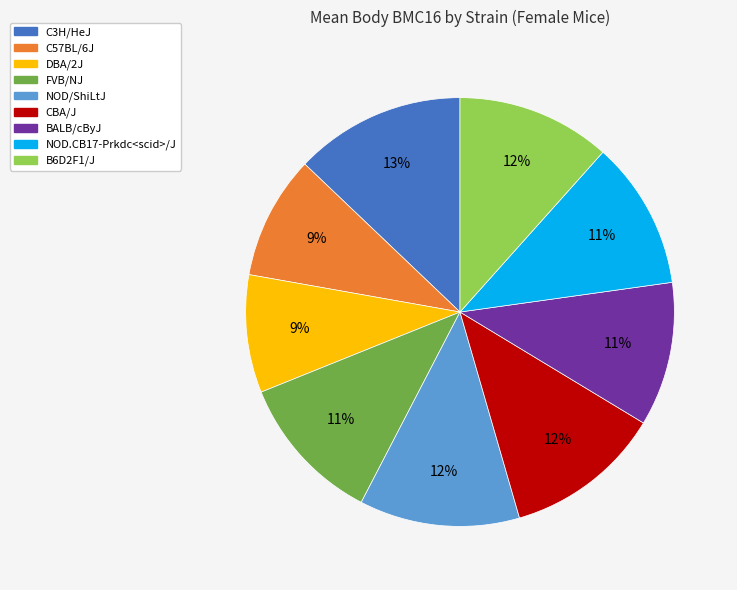

How many segments does this pie chart have?

9